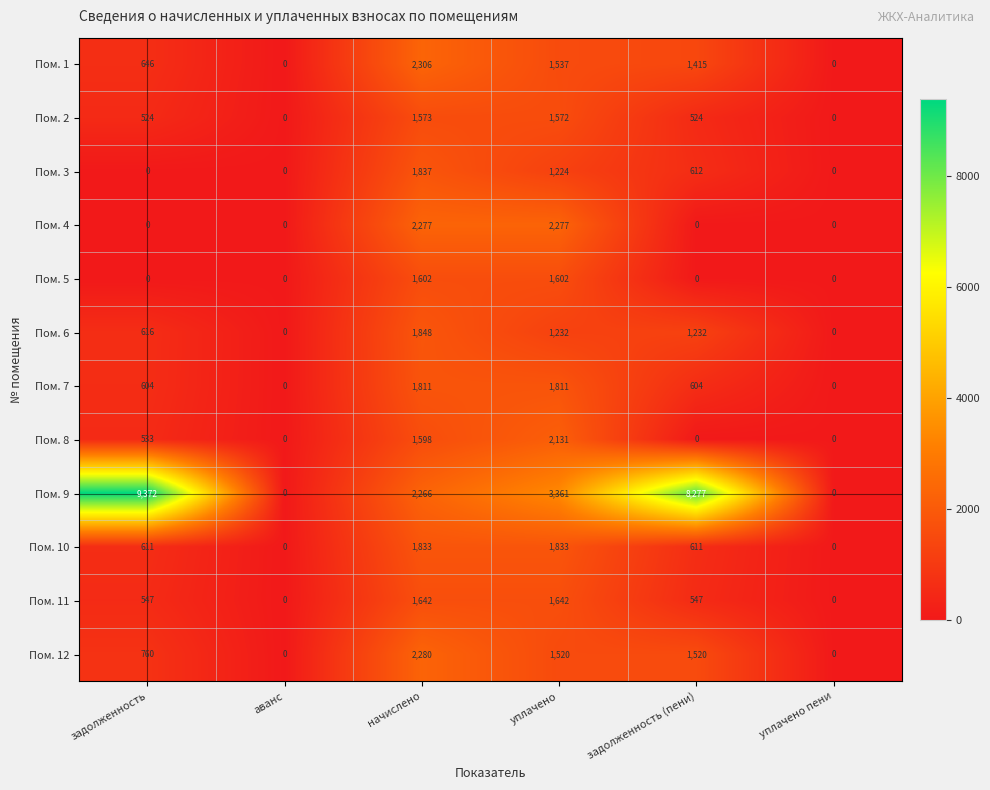

Rank the series by their maximum value, from lowest to highest.

Пом. 2, Пом. 5, Пом. 11, Пом. 7, Пом. 10, Пом. 3, Пом. 6, Пом. 8, Пом. 4, Пом. 12, Пом. 1, Пом. 9